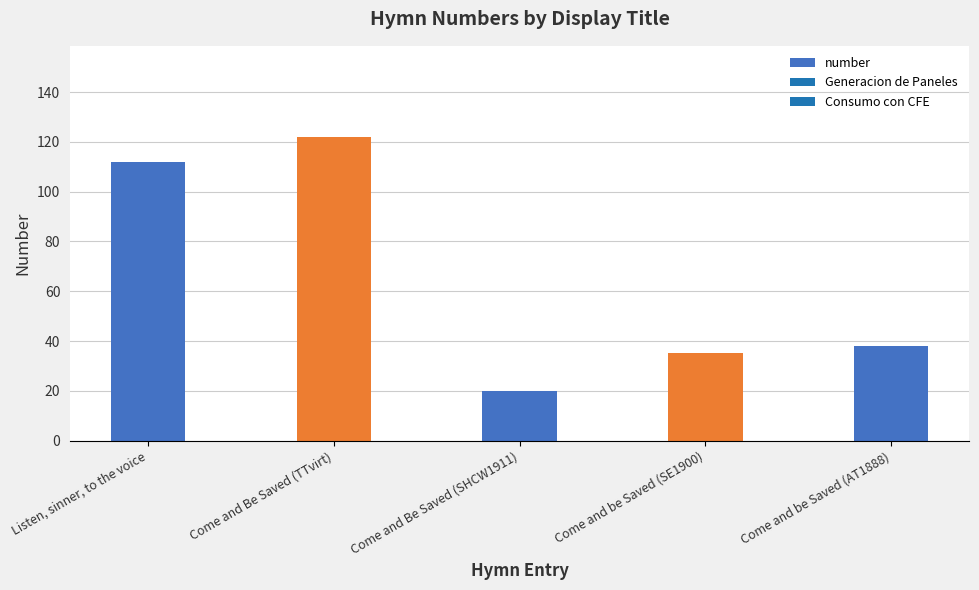

List the labels in order of value, largest first.

Come and Be Saved (TTvirt), Listen, sinner, to the voice, Come and be Saved (AT1888), Come and be Saved (SE1900), Come and Be Saved (SHCW1911)